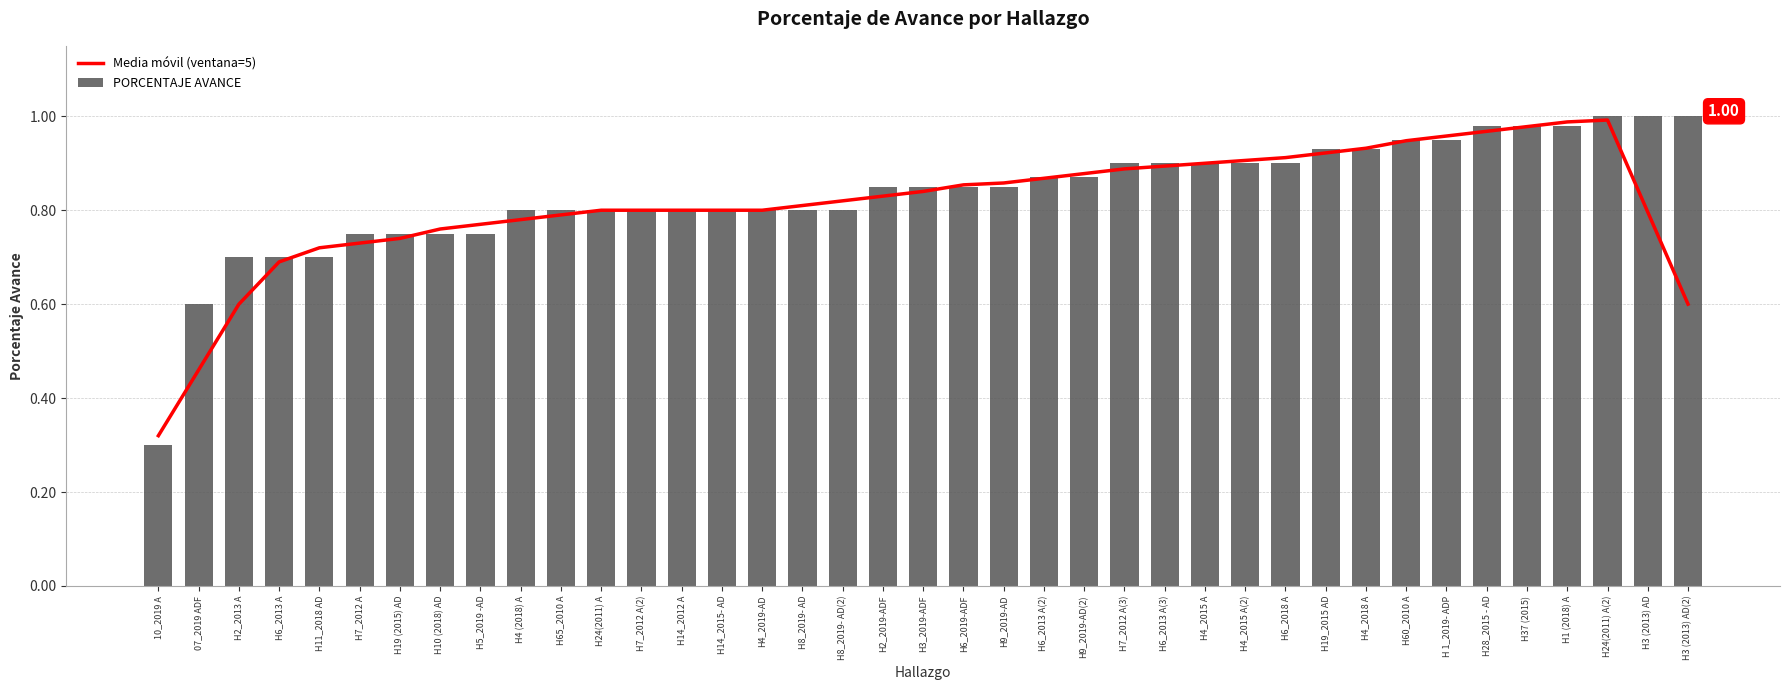

Which category has the highest value in the PORCENTAJE AVANCE series?

H24(2011) A(2)